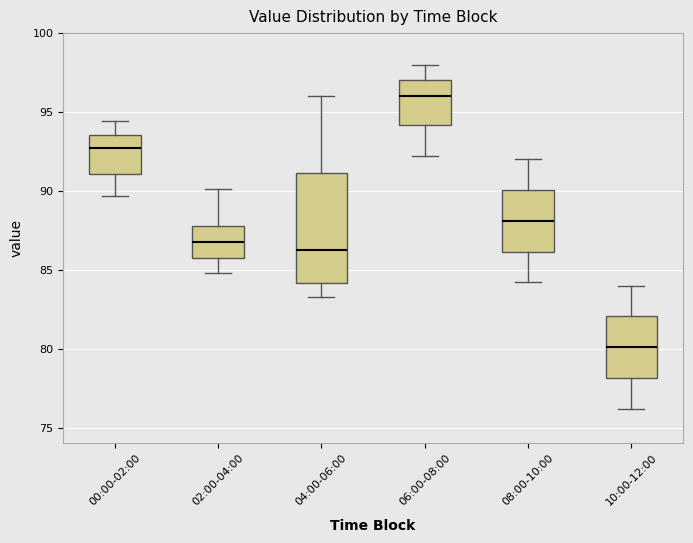

Where does the median line of the box for 04:00-06:00 sit on the y-axis? The values are not printed on the chart, so give them approximately, as read against the axis.

86.5